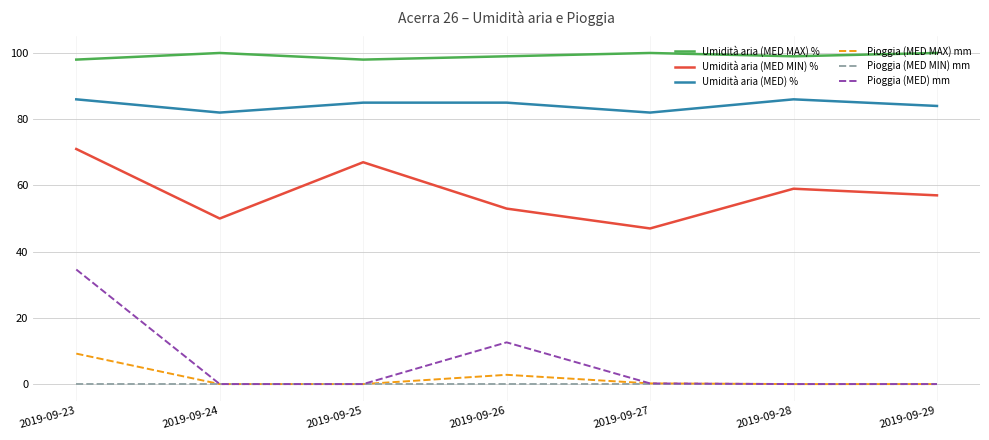

True or false: Pioggia (MED) mm and Umidità aria (MED) % cross at least once.

False